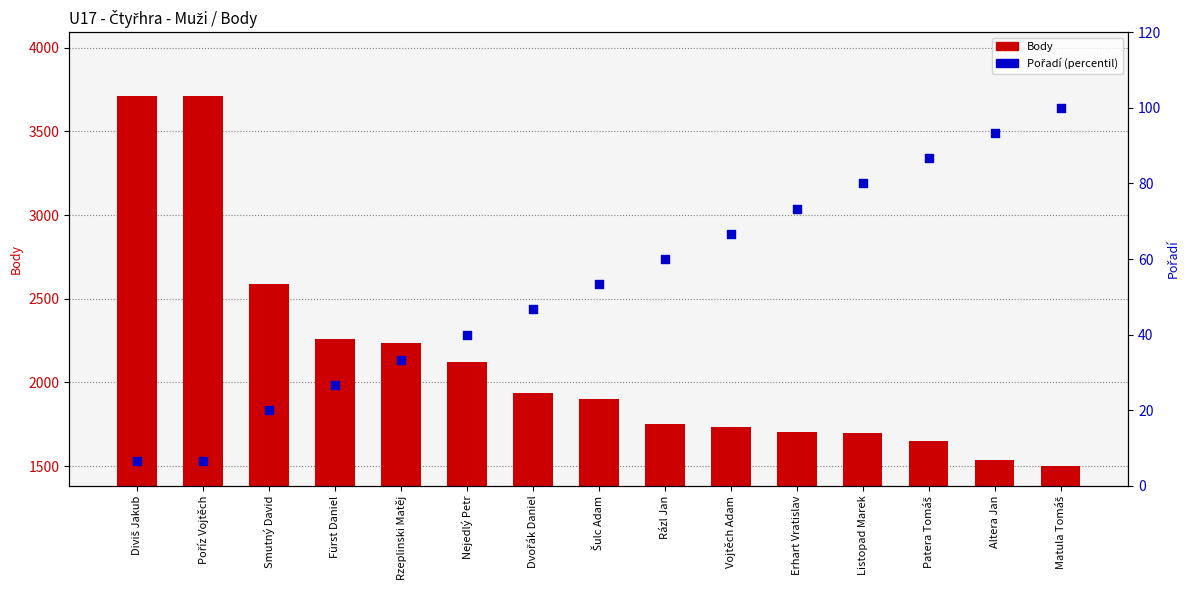

Which series reaches the maximum Y coordinate?

Body